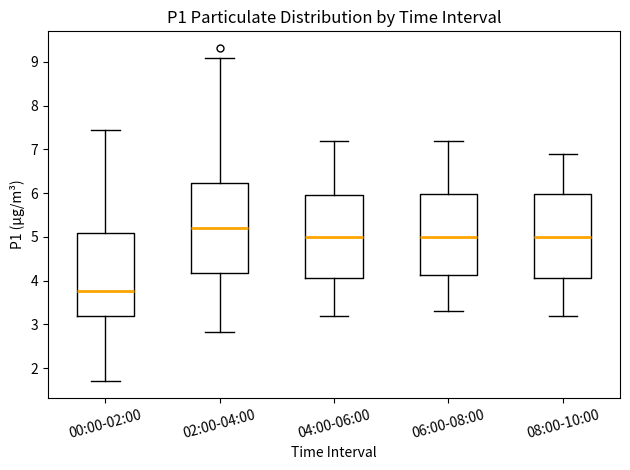

Reading left to right, transcribe this box plot: for each box, give where its median line is, the range the box spans, and where its two whiskers end, as read against the y-axis. The values are not printed on the chart, so give them approximately, as read against the axis.

00:00-02:00: median 3.8, box 3.2 to 5.1, whiskers 1.7 to 7.5
02:00-04:00: median 5.2, box 4.2 to 6.2, whiskers 2.8 to 9.1
04:00-06:00: median 5.0, box 4.1 to 6.0, whiskers 3.2 to 7.2
06:00-08:00: median 5.0, box 4.1 to 6.0, whiskers 3.3 to 7.2
08:00-10:00: median 5.0, box 4.1 to 6.0, whiskers 3.2 to 6.9